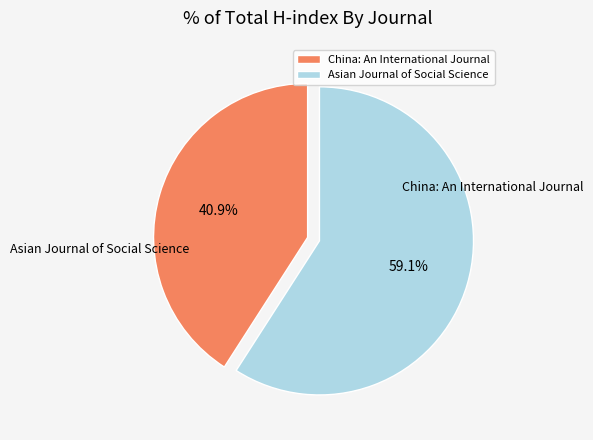

Does any single category account for the majority?

Yes